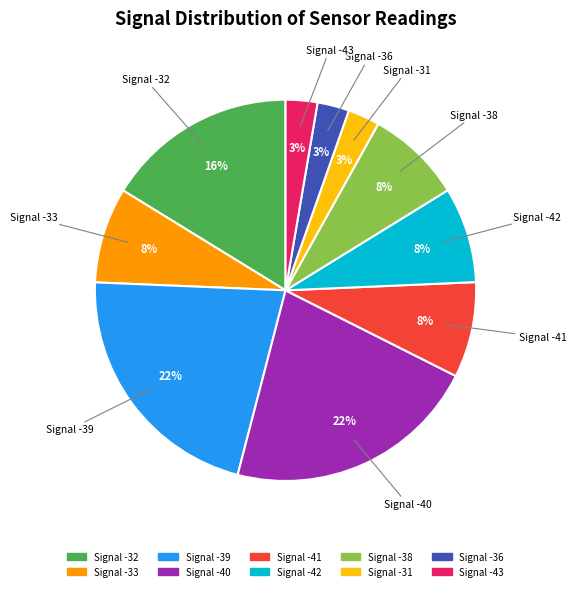

Is it true that Signal -31 is 3% of the pie?

True